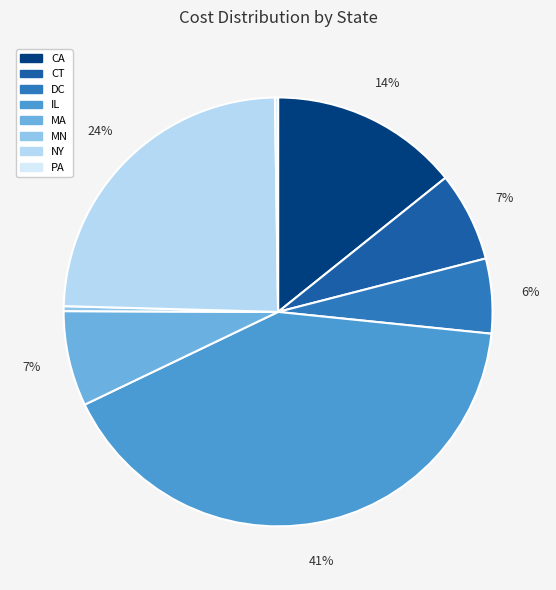

Do MN and CT together represent more than half of the pie?

No